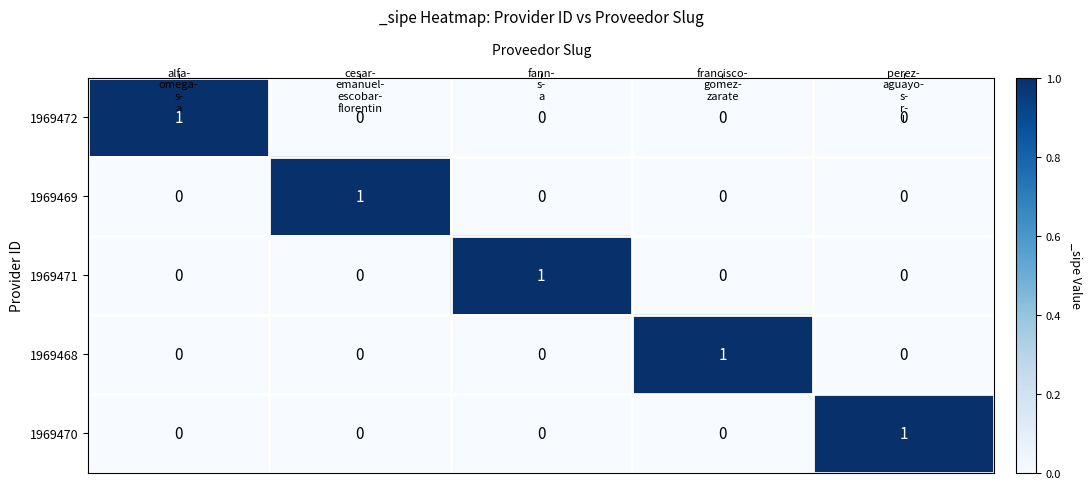

At how many categories does at least one series exceed 0?

5